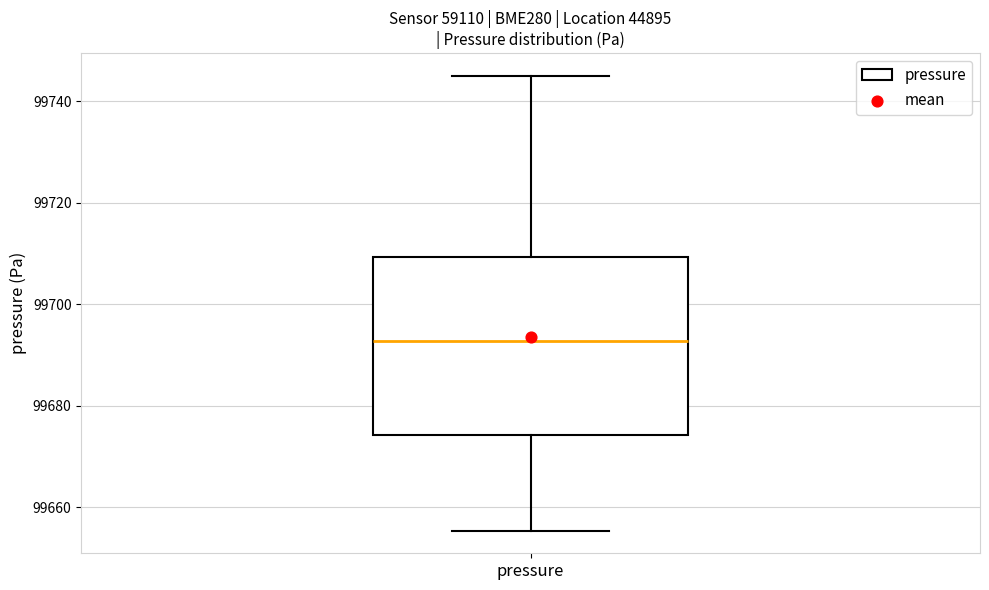

Where does the upper whisker of the box for pressure end on the y-axis? The values are not printed on the chart, so give them approximately, as read against the axis.

99744